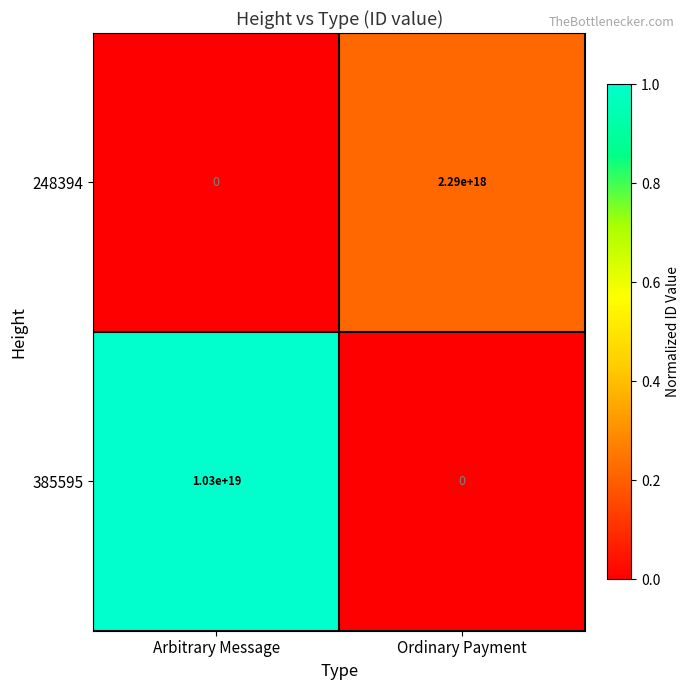

The 248394 series shows 4049014759147923456 at Ordinary Payment. True or false?

False